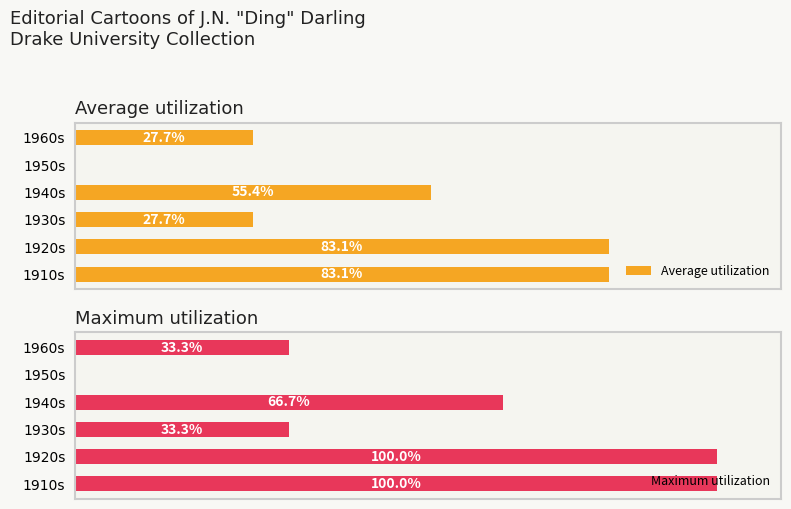

Where is Average utilization nearest to the value 41?

2